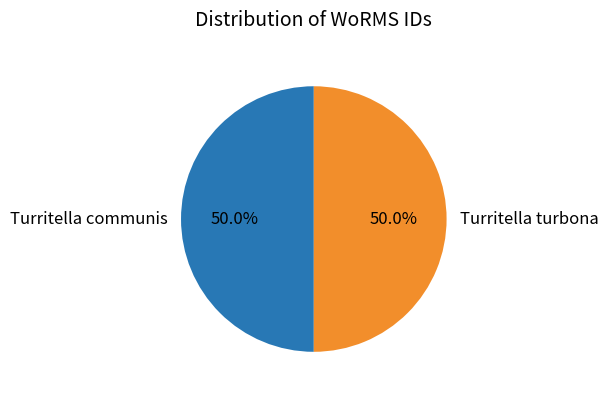

The Turritella turbona slice represents 50% of the pie. True or false?

True